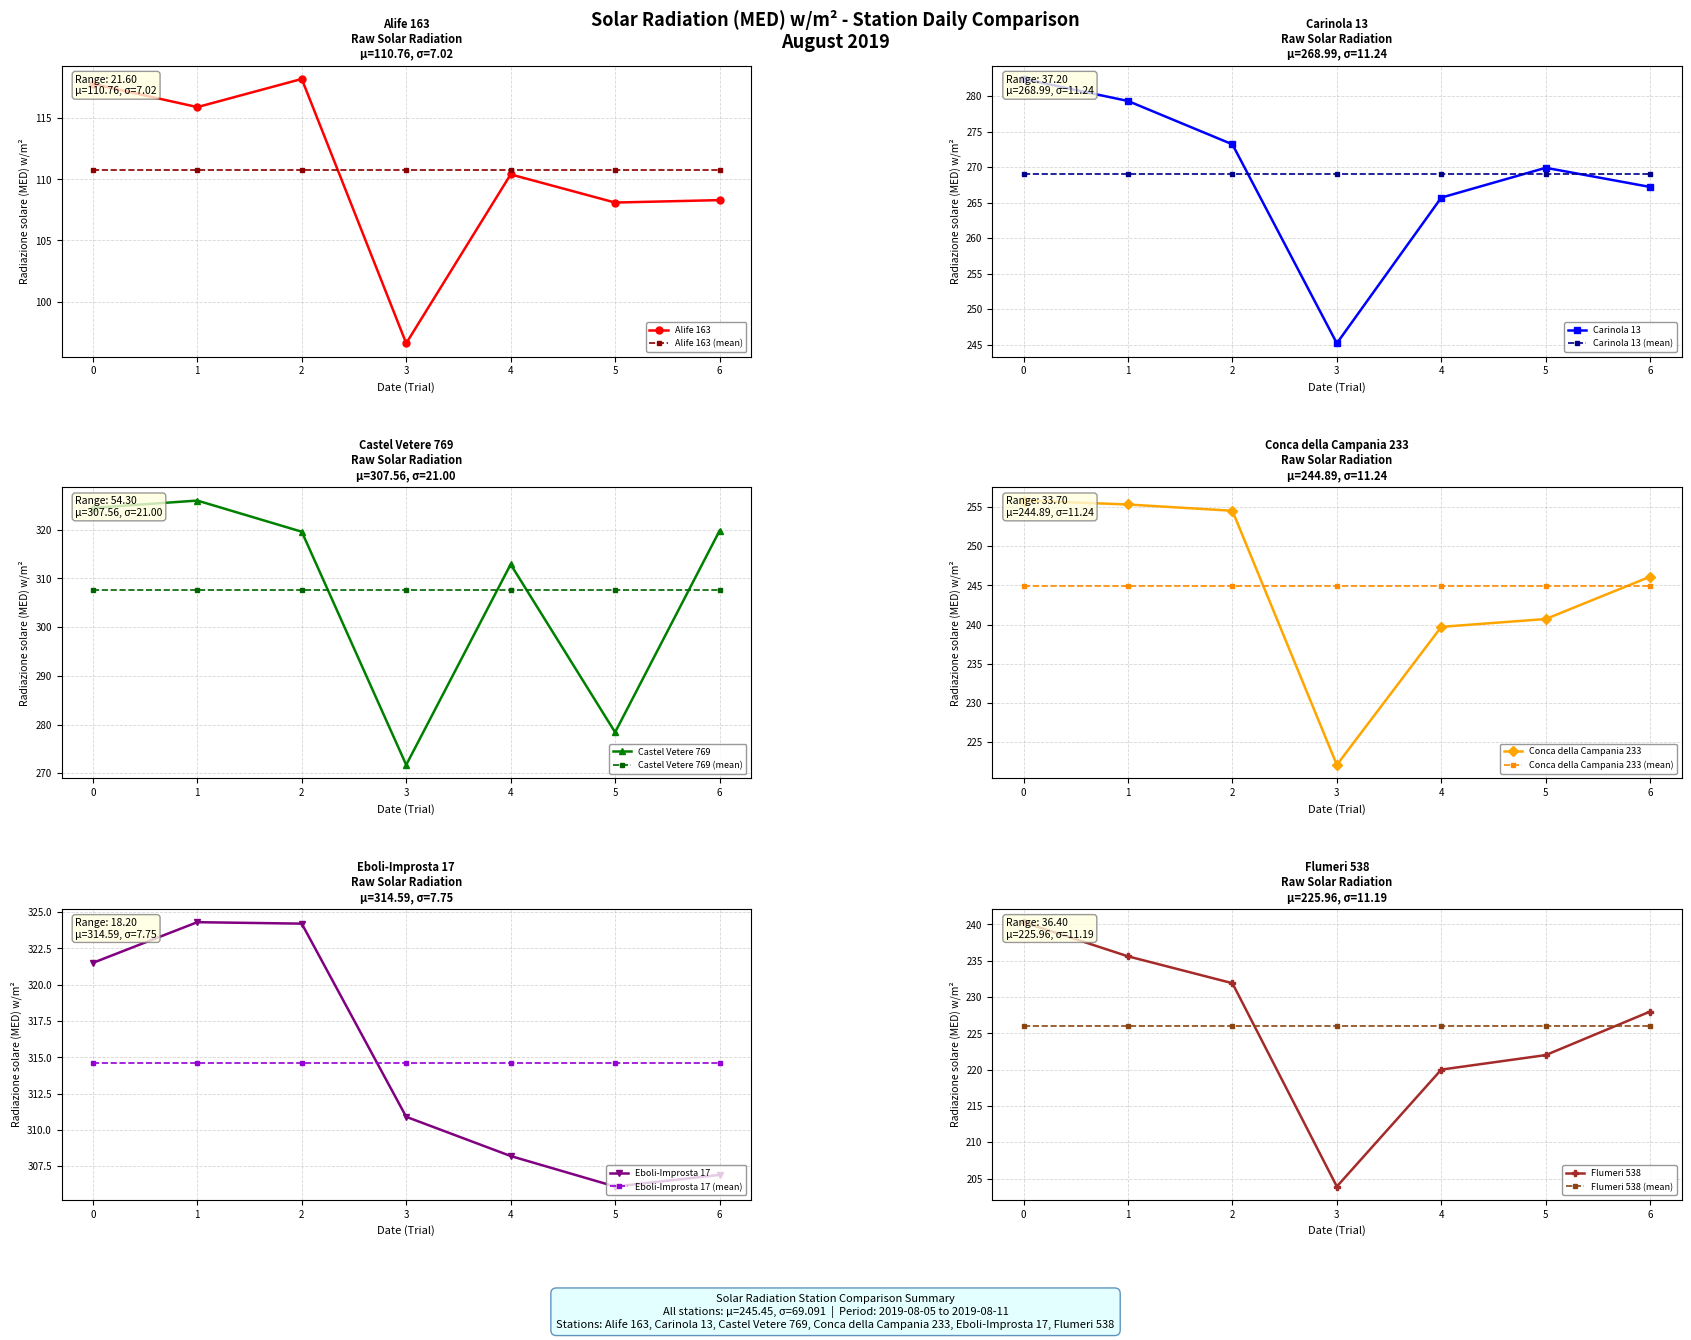

Is the value of Castel Vetere 769 at 4 greater than the value of Castel Vetere 769 (mean) at 4?

Yes